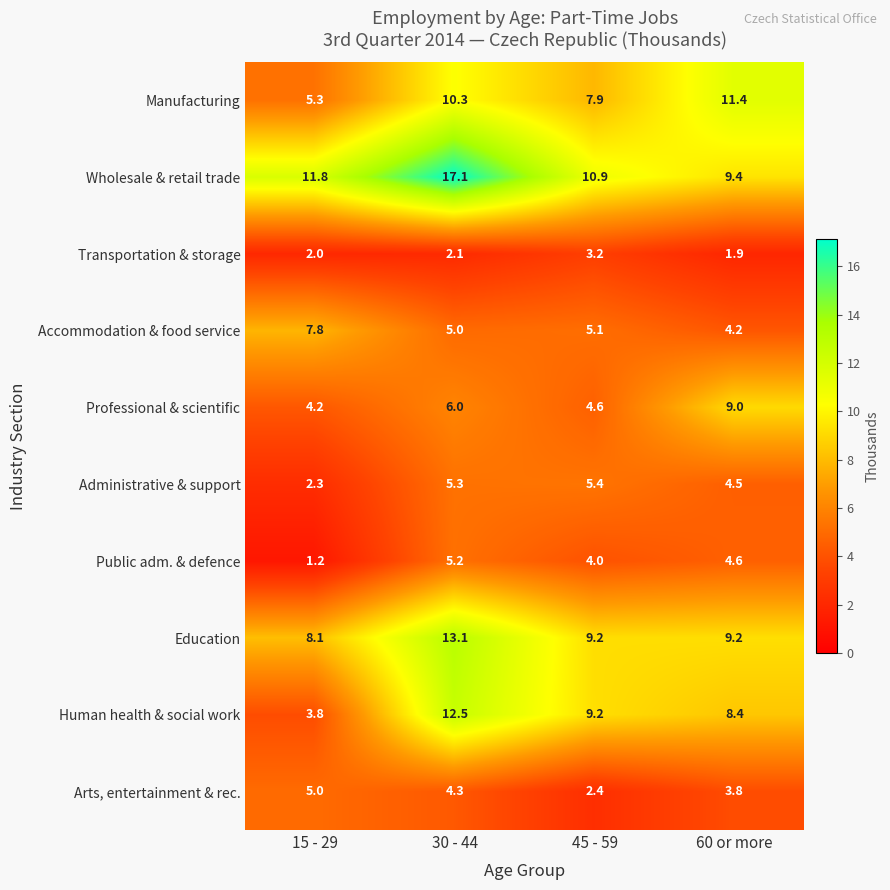

At 60 or more, list the series in order from smallest to largest.

Transportation & storage, Arts, entertainment & rec., Accommodation & food service, Administrative & support, Public adm. & defence, Human health & social work, Professional & scientific, Education, Wholesale & retail trade, Manufacturing